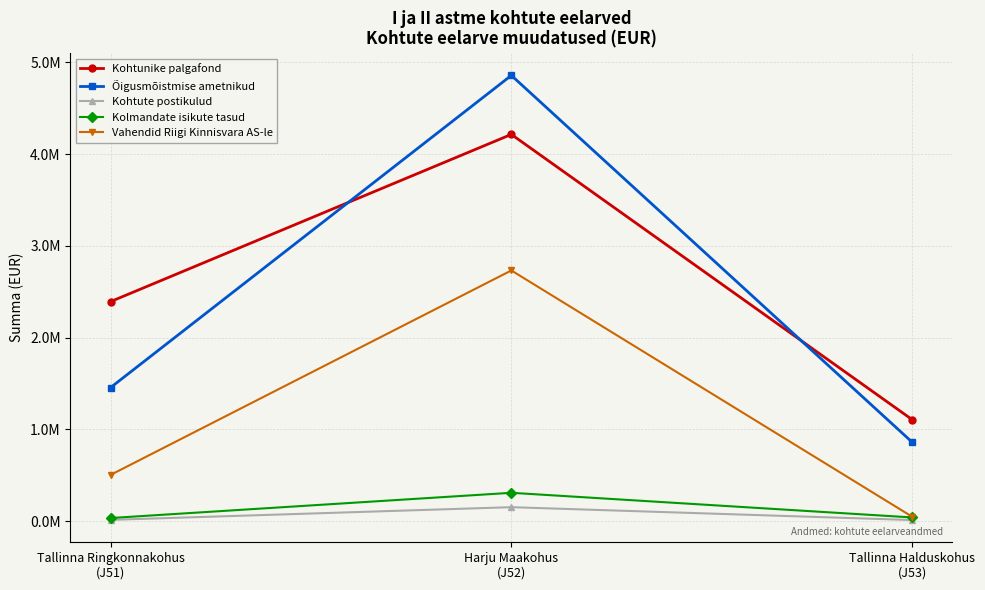

Where does the Õigusmõistmise ametnikud series first go above 1455082?

Harju Maakohus
(J52)